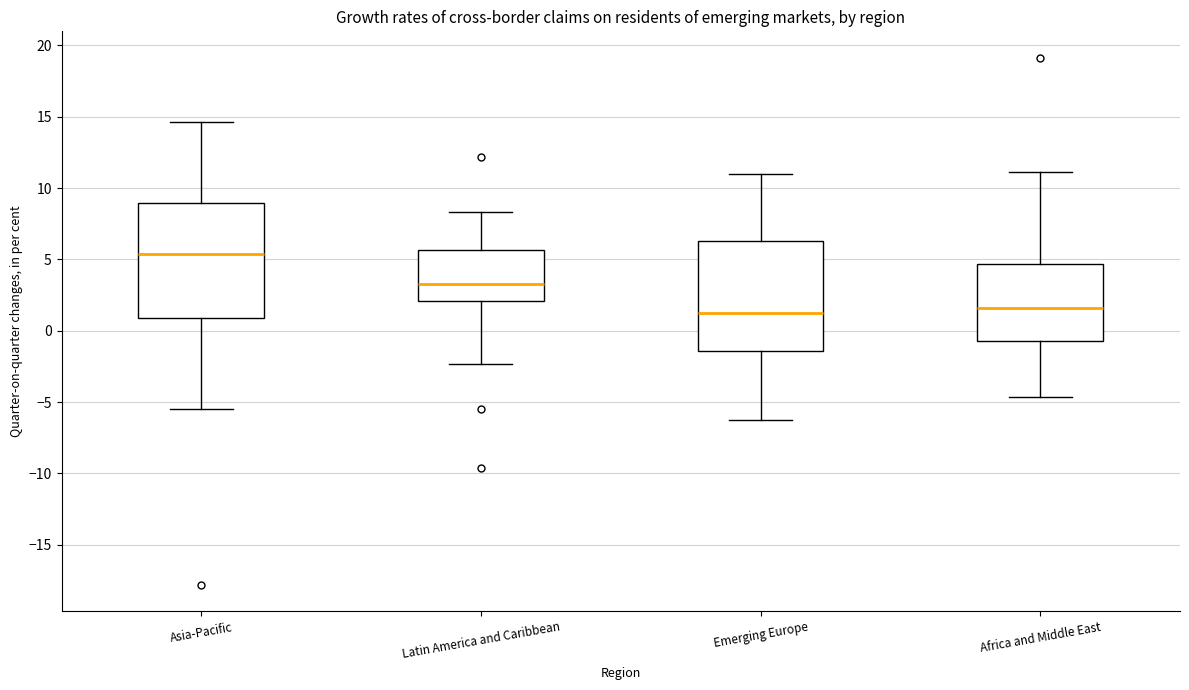

Where does the upper whisker of the box for Asia-Pacific end on the y-axis? The values are not printed on the chart, so give them approximately, as read against the axis.

14.5